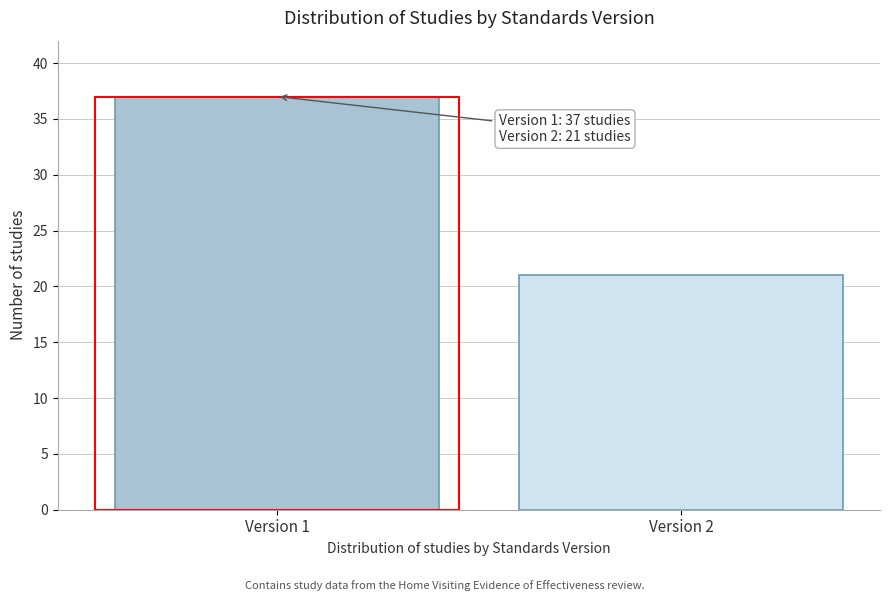

Reading right to left, extract all data points from this chart.

Version 2=21	Version 1=37